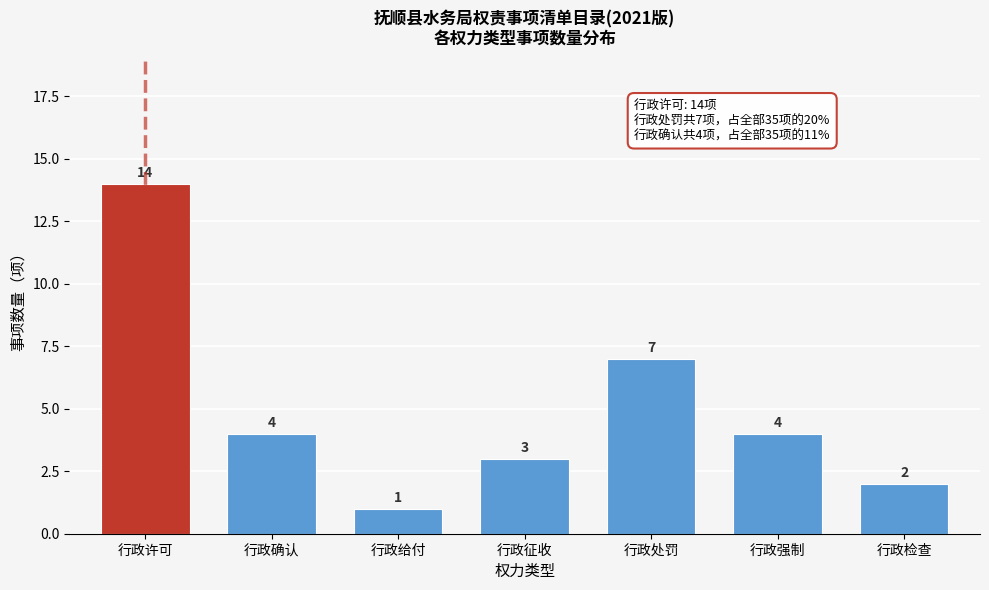

Reading right to left, extract all data points from this chart.

行政检查=2	行政强制=4	行政处罚=7	行政征收=3	行政给付=1	行政确认=4	行政许可=14